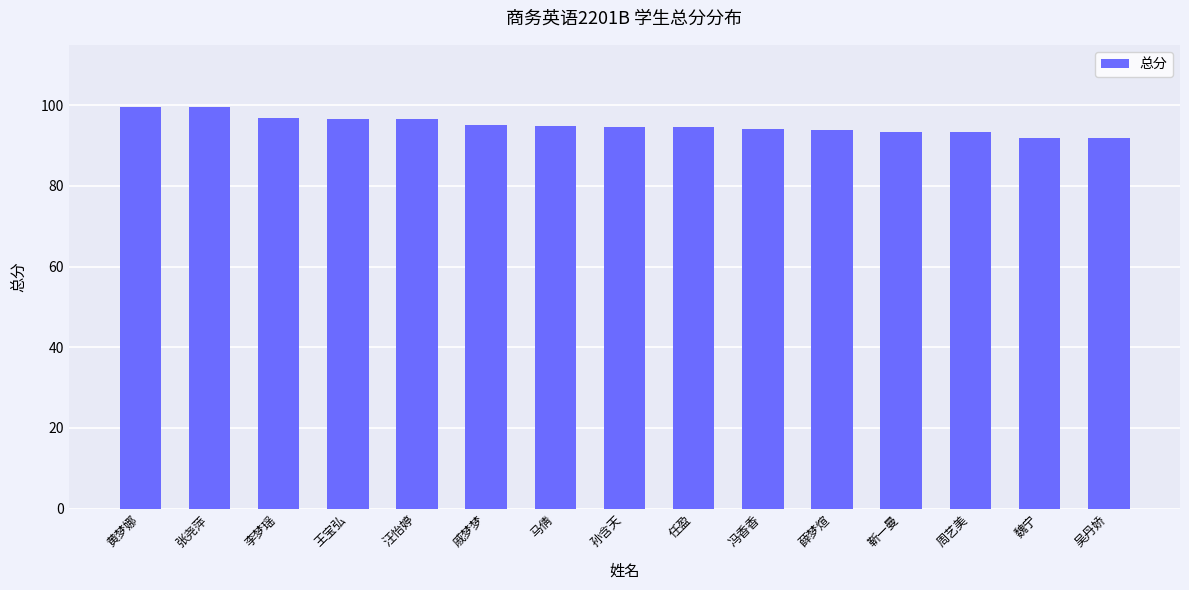

The value at 任盈 is 123.3. True or false?

False